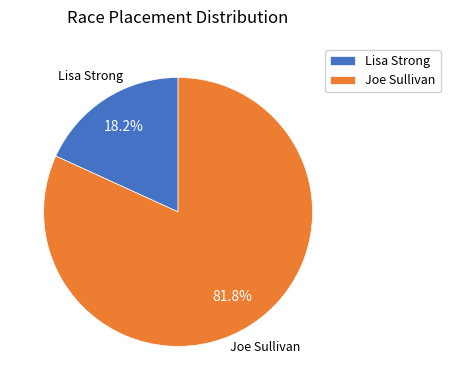

To the nearest percent, what percentage of the pie is Joe Sullivan?

82%